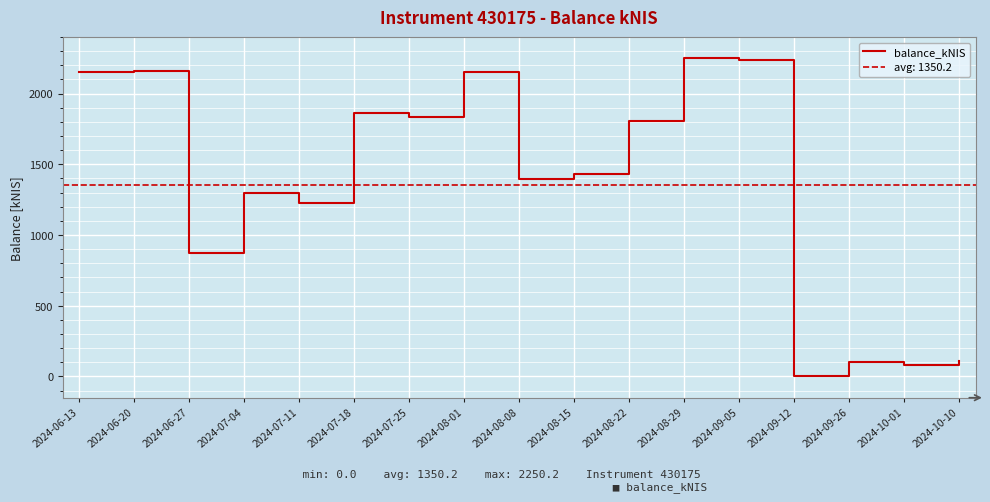

List the labels in order of value, largest first.

2024-08-29, 2024-09-05, 2024-06-20, 2024-06-13, 2024-08-01, 2024-07-18, 2024-07-25, 2024-08-22, 2024-08-15, 2024-08-08, 2024-07-04, 2024-07-11, 2024-06-27, 2024-10-10, 2024-09-26, 2024-10-01, 2024-09-12